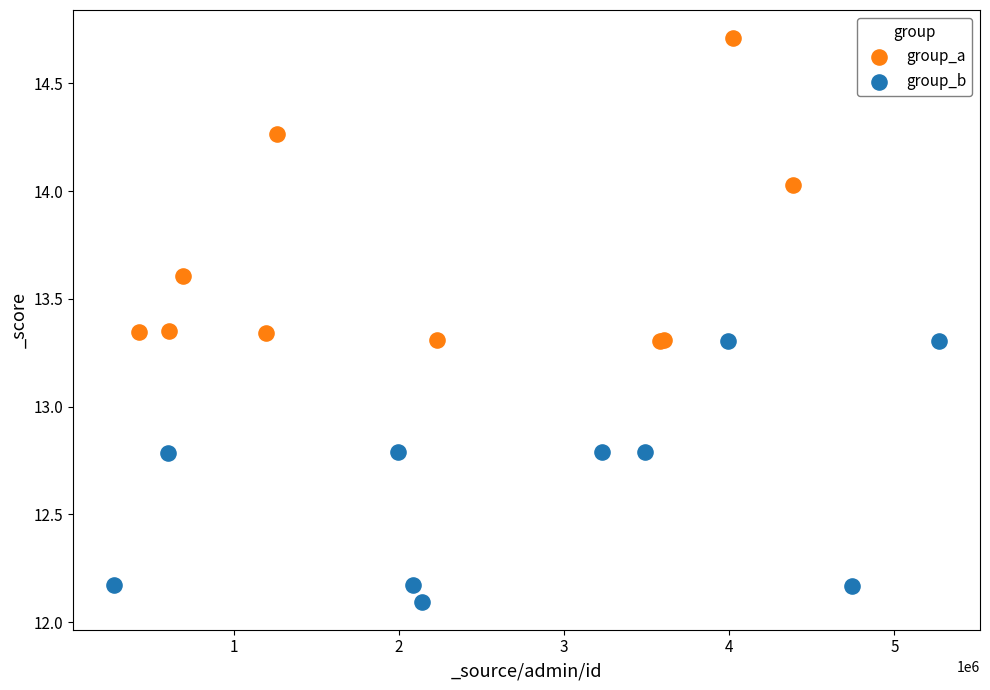

Which series reaches the maximum Y coordinate?

group_a